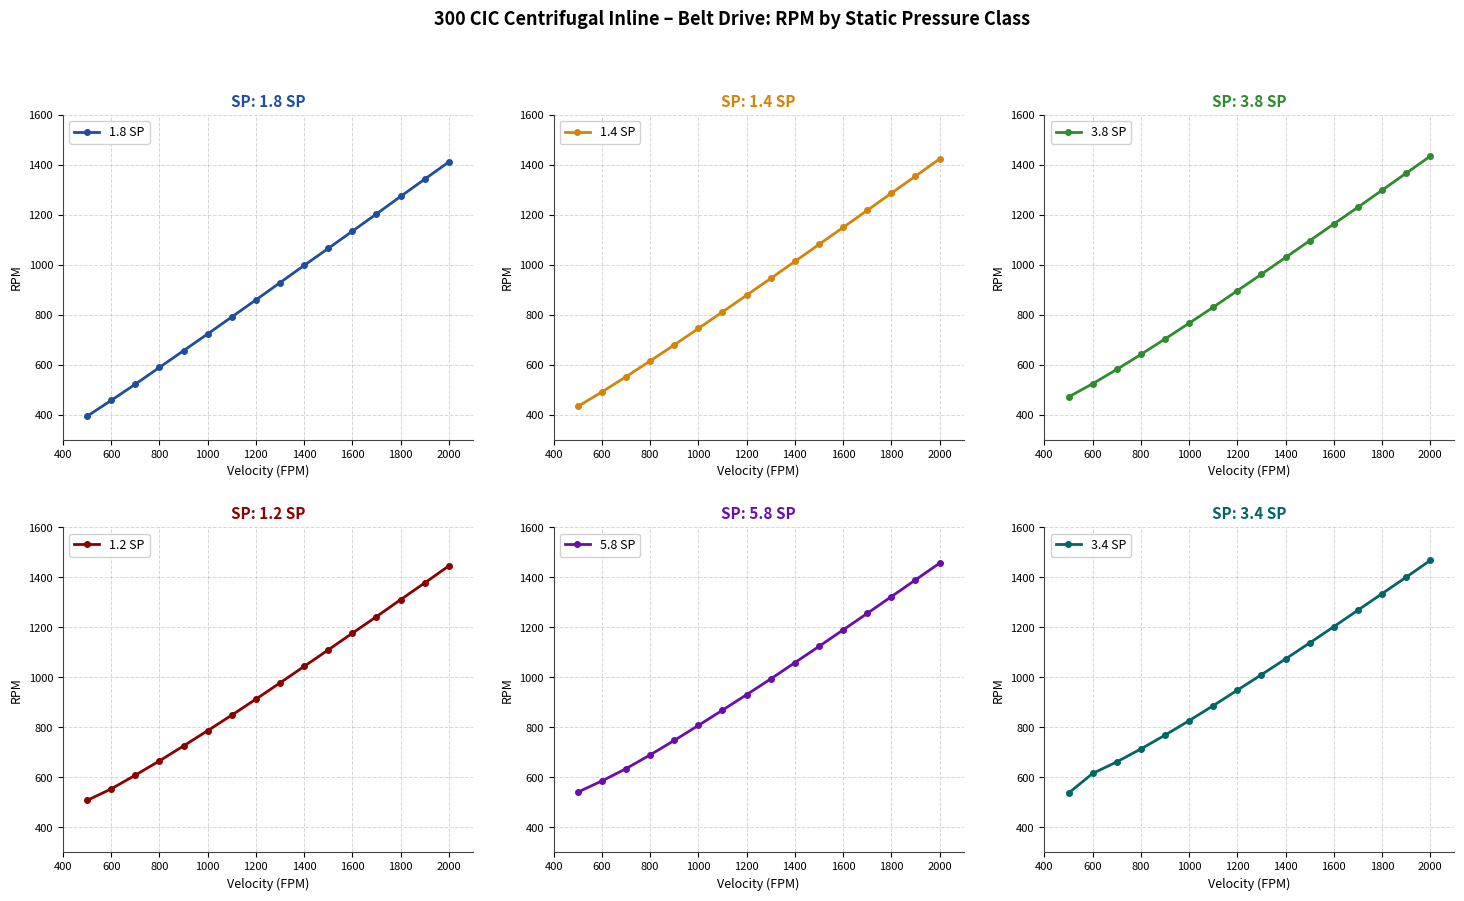

How many lines are shown in the chart?

6